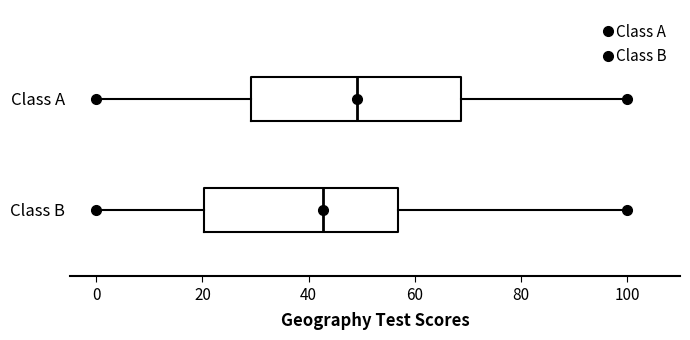

Reading bottom to top, read every box against the x-axis: the position of its median line, the range the box covers, and the ends of its whiskers. The values are not printed on the chart, so give them approximately, as read against the axis.

Class B: median 42, box 20 to 56, whiskers 0 to 100
Class A: median 50, box 30 to 68, whiskers 0 to 100